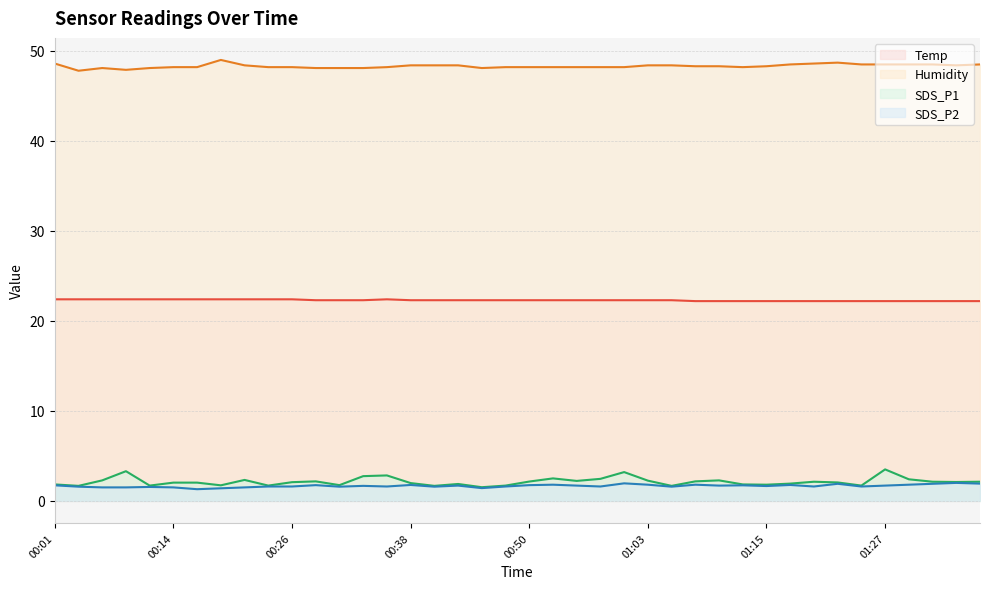

What is the label of the 14th point from the right?

01:05